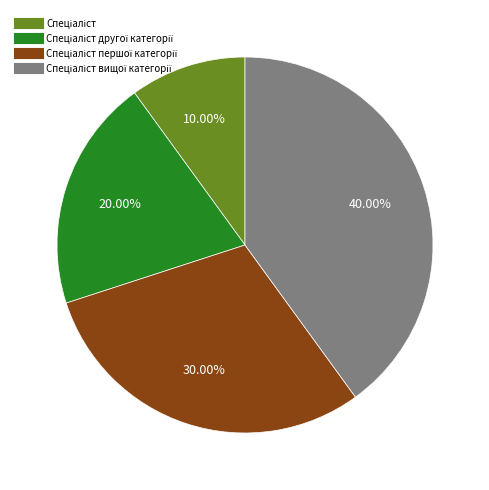

Is there a majority slice in this chart?

No